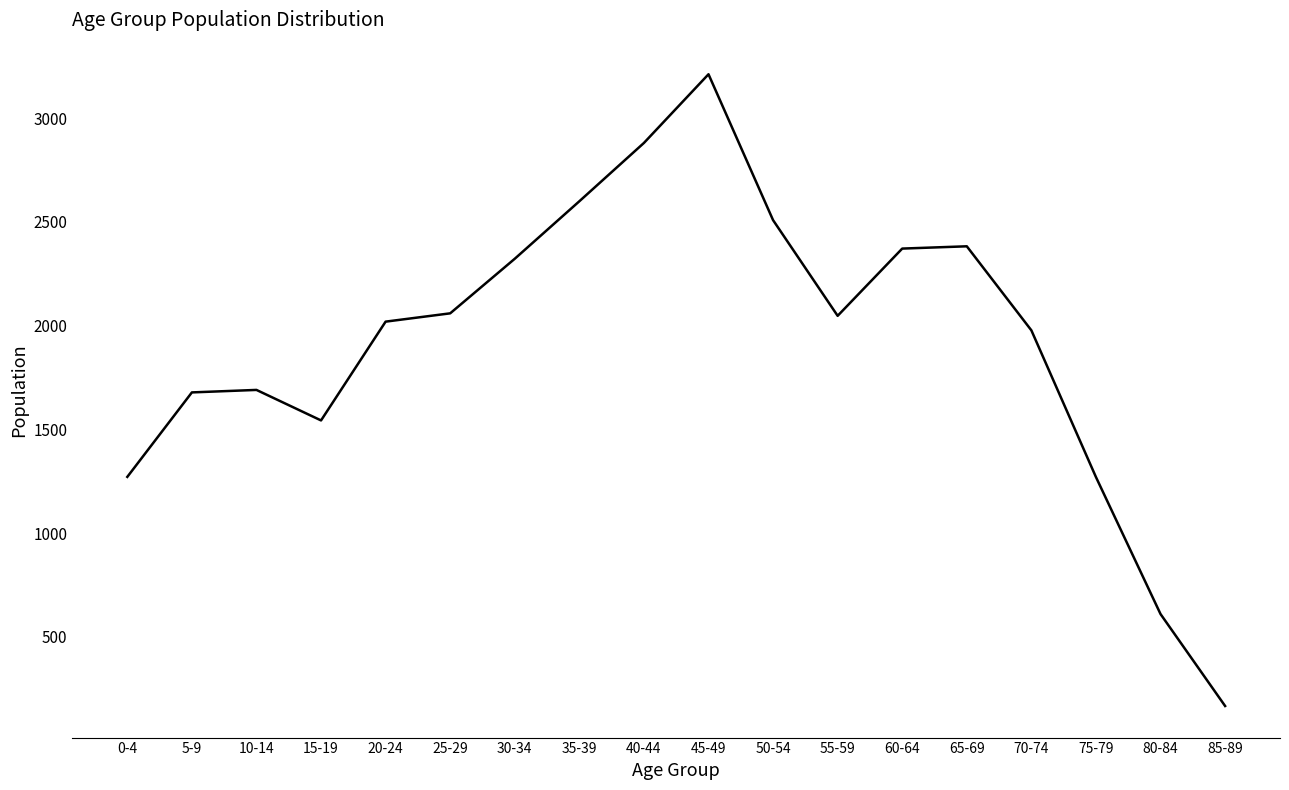

The value at 60-64 is 514. True or false?

False